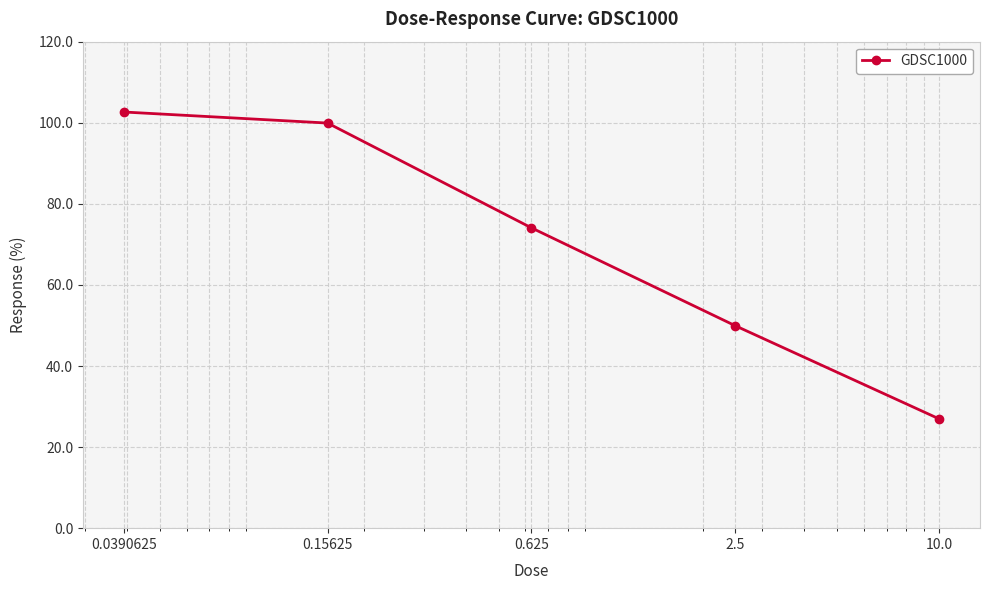

True or false: there are more than 0 points higher than both neighbors.

False